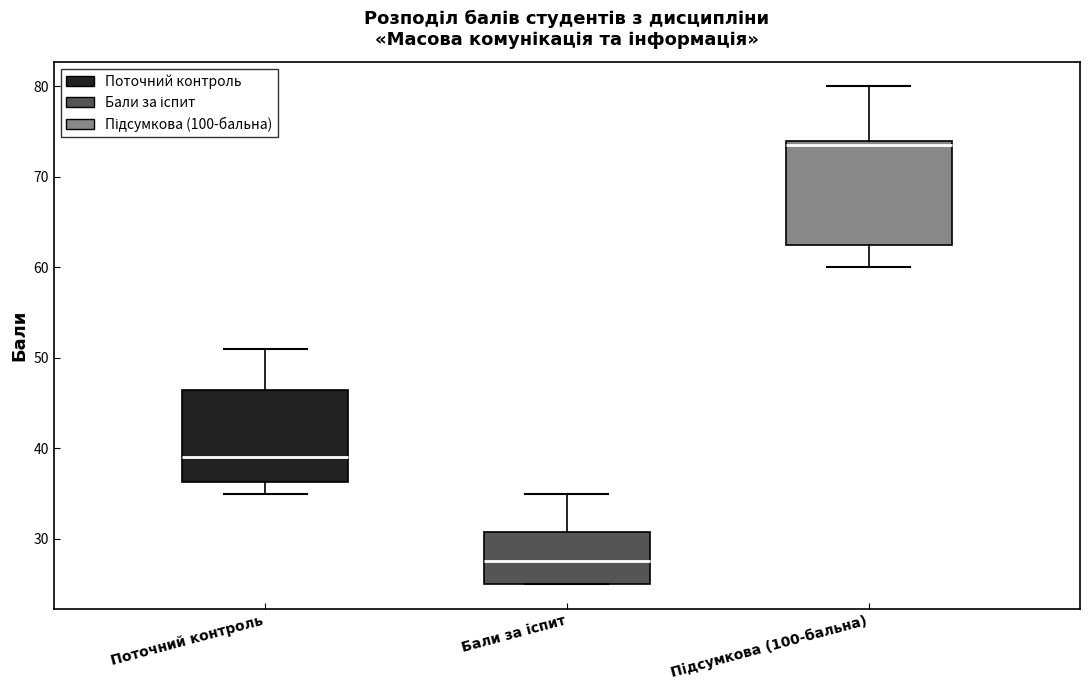

Which box has the highest median line?

Підсумкова (100-бальна)